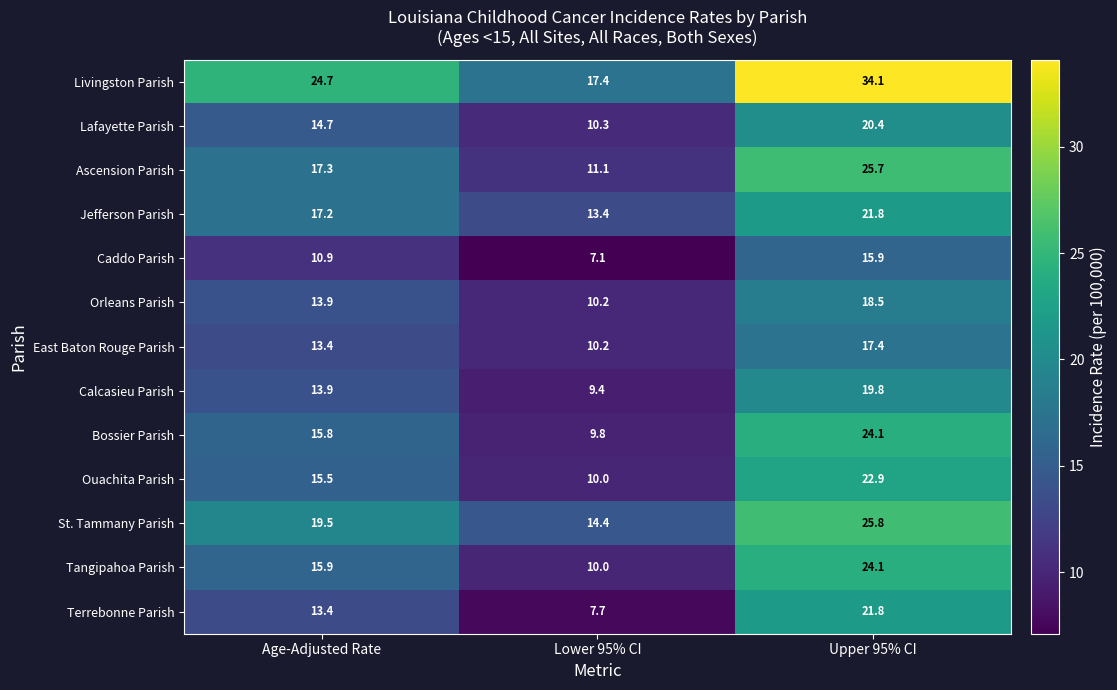

At which label does Caddo Parish first exceed 10?

Age-Adjusted Rate